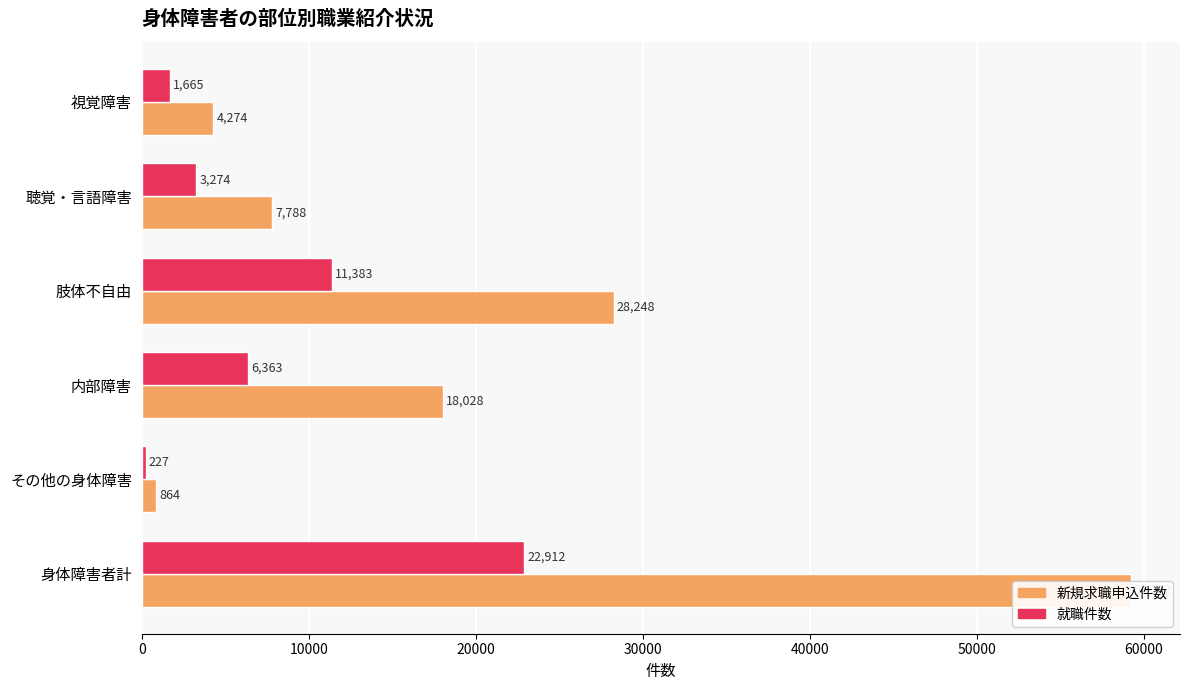

Which series has the largest total across all categories?

新規求職申込件数